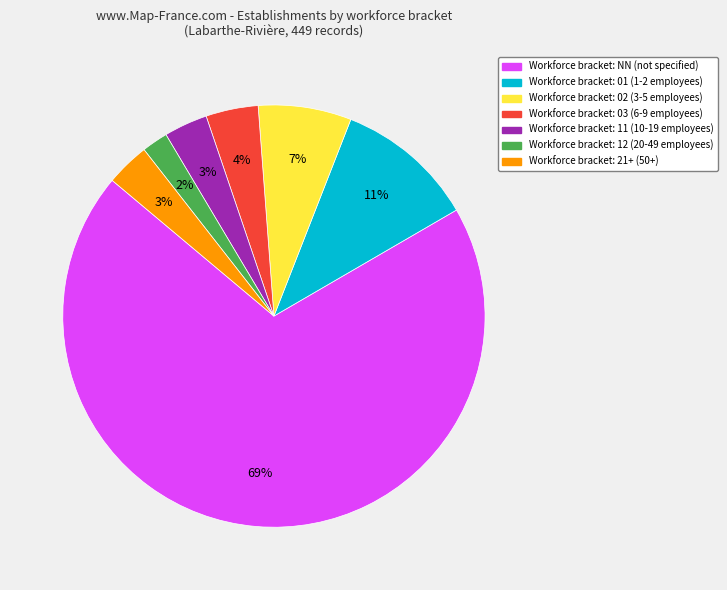

To the nearest percent, what is the average slice percentage?

14%